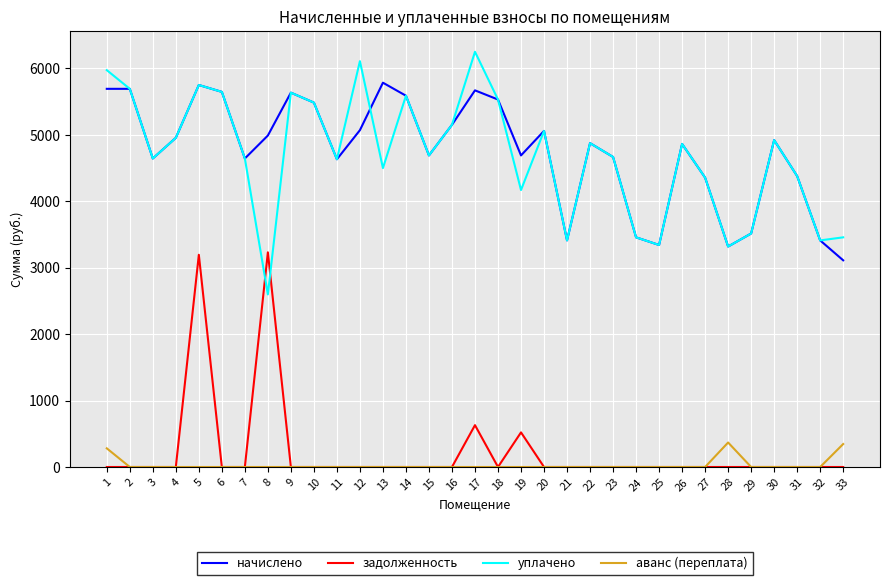

What is the maximum value shown in the chart?

6248.4